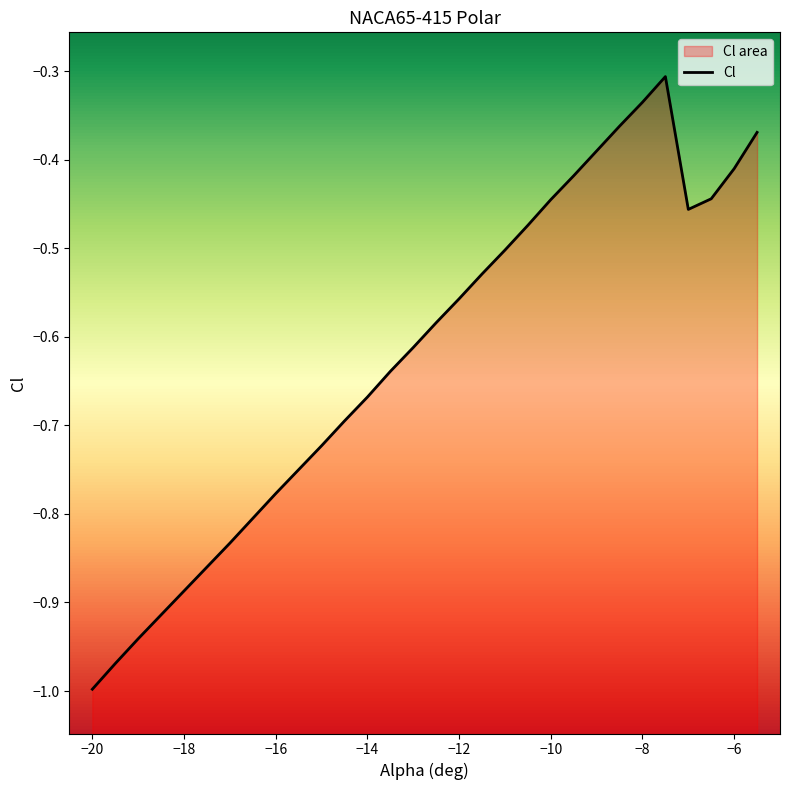

Rank the categories by value from lowest to highest.

-20, -19.5, -19, -18.5, -18, -17.5, -17, -16.5, -16, -15.5, -15, -14.5, -14, -13.5, -13, -12.5, -12, -11.5, -11, -10.5, -7, -10, -6.5, -9.5, -6, -9, -5.5, -8.5, -8, -7.5